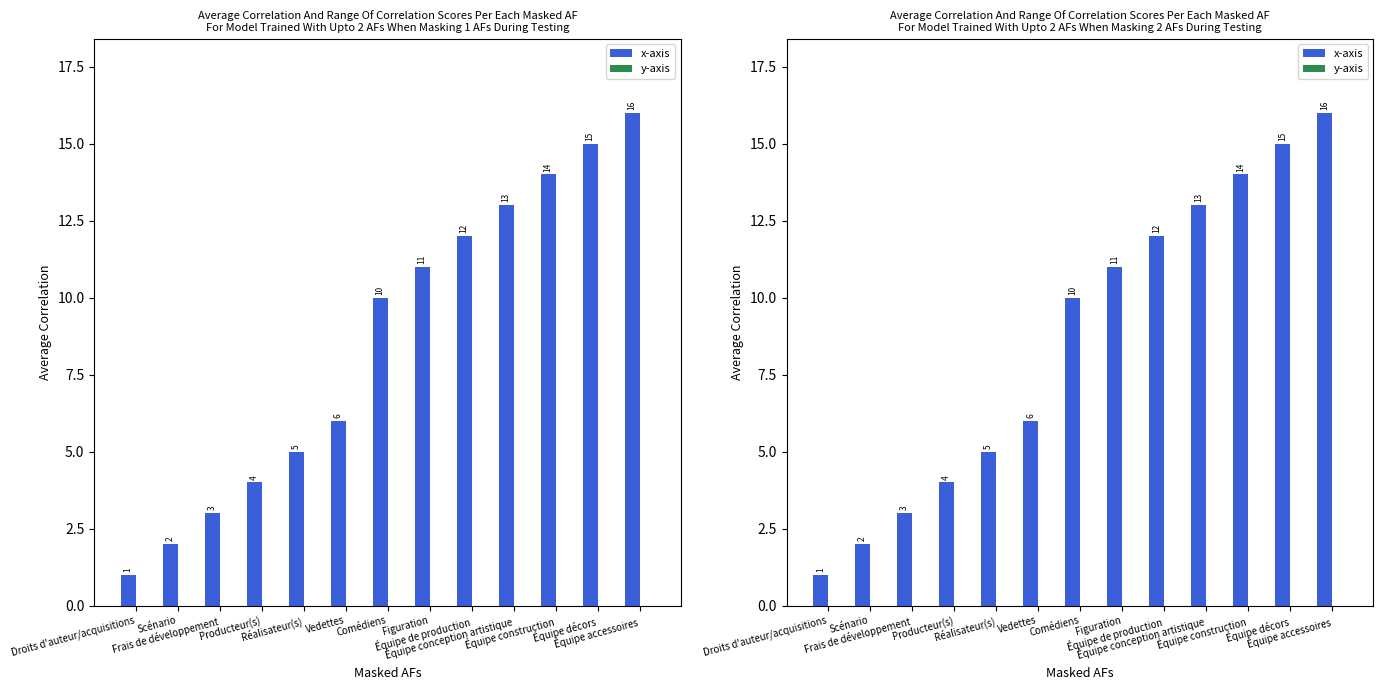

Rank the series at Producteur(s) from highest to lowest value.

x-axis, y-axis